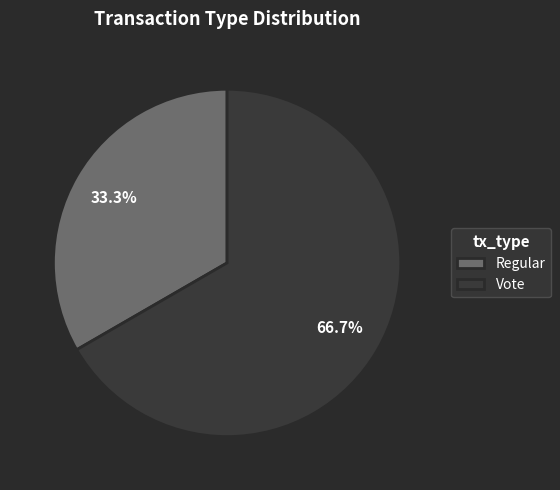

Does Vote represent more than half of the total?

Yes